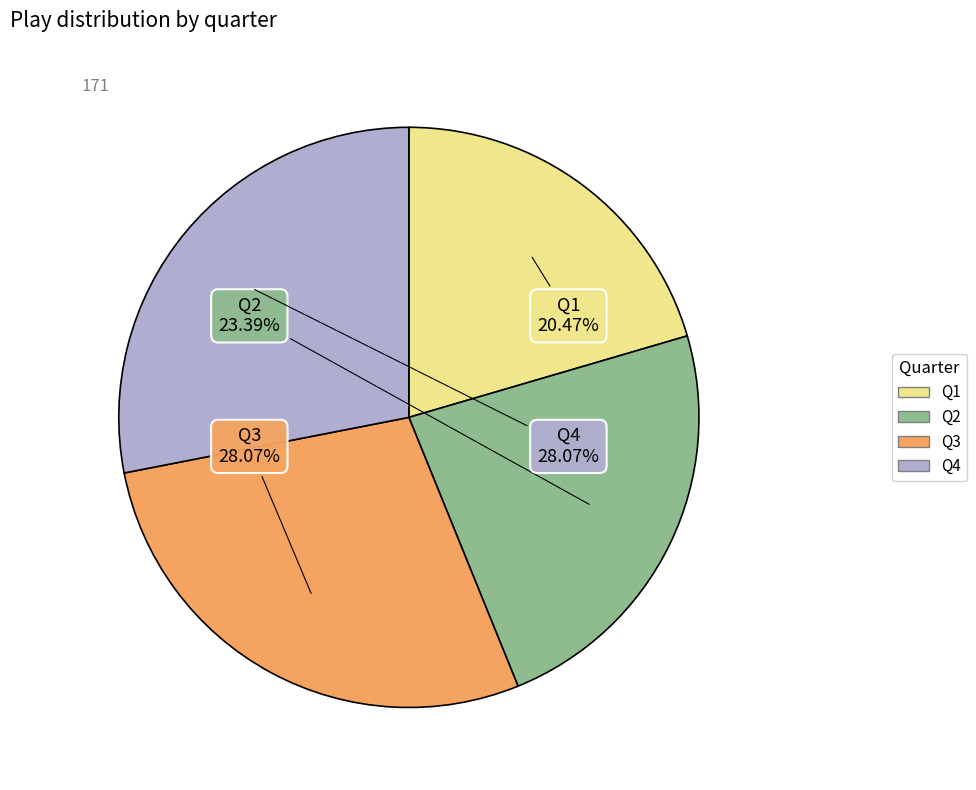

To the nearest percent, what is the combined percentage of Q4 and Q2?

51%